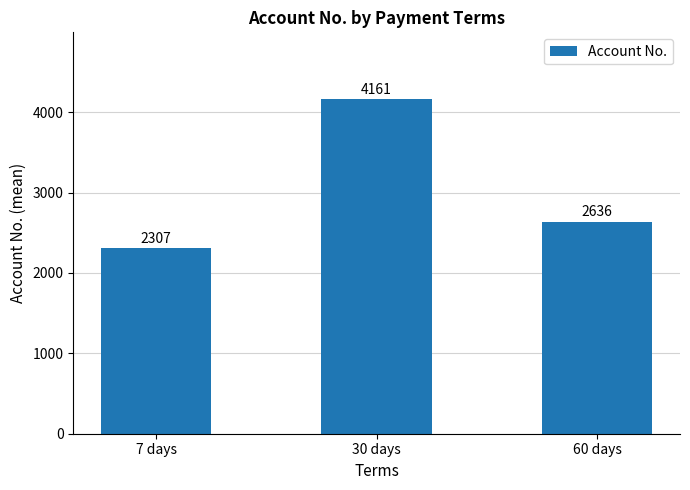

Rank the categories by value from highest to lowest.

30 days, 60 days, 7 days